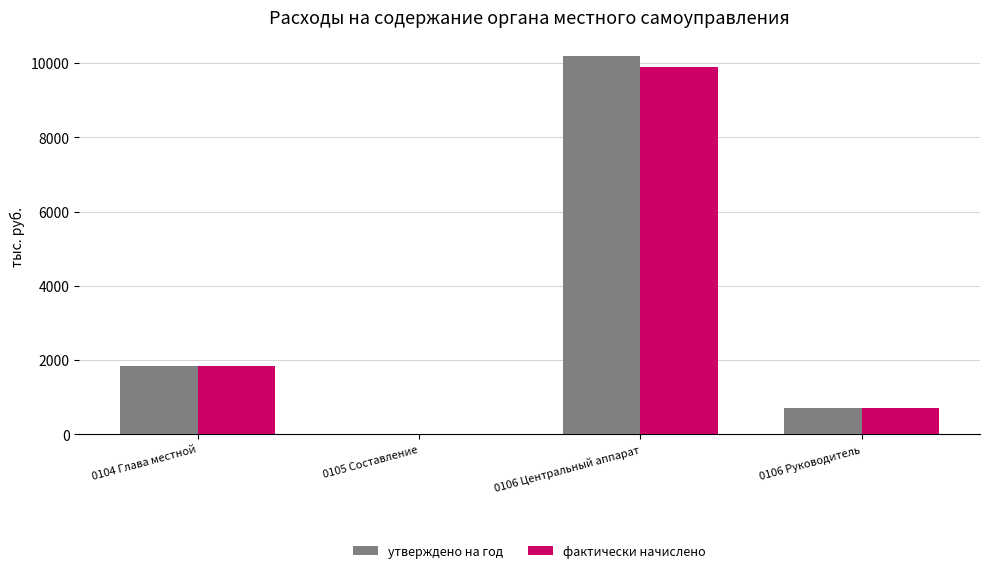

What is the sum of all утверждено на год values?

12778